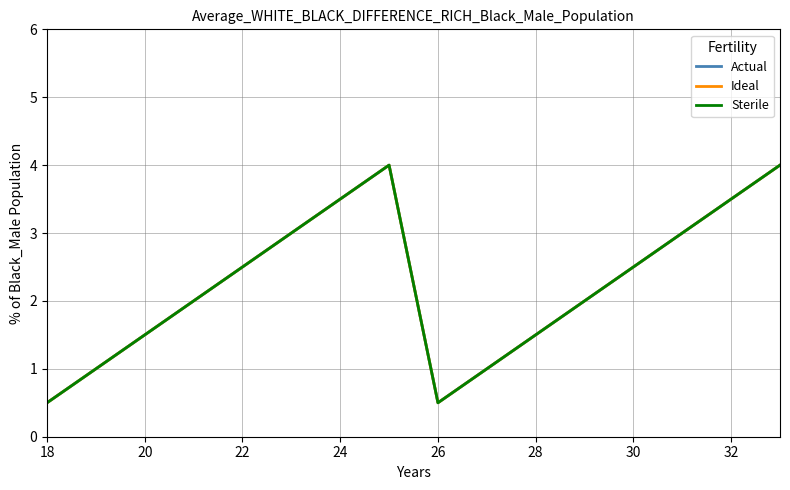

Does the chart display data point markers on the line(s)?

No